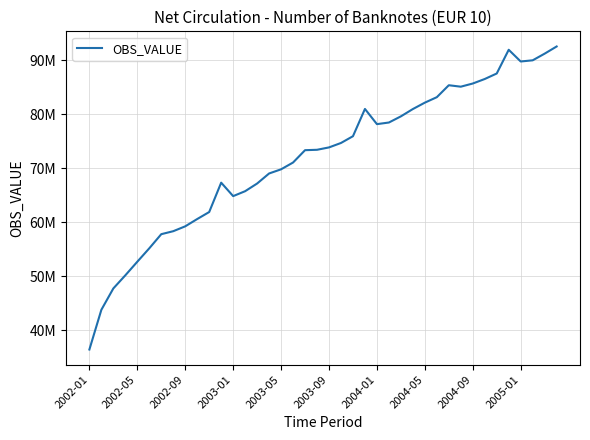

Is this an area chart (filled region under the line)?

No